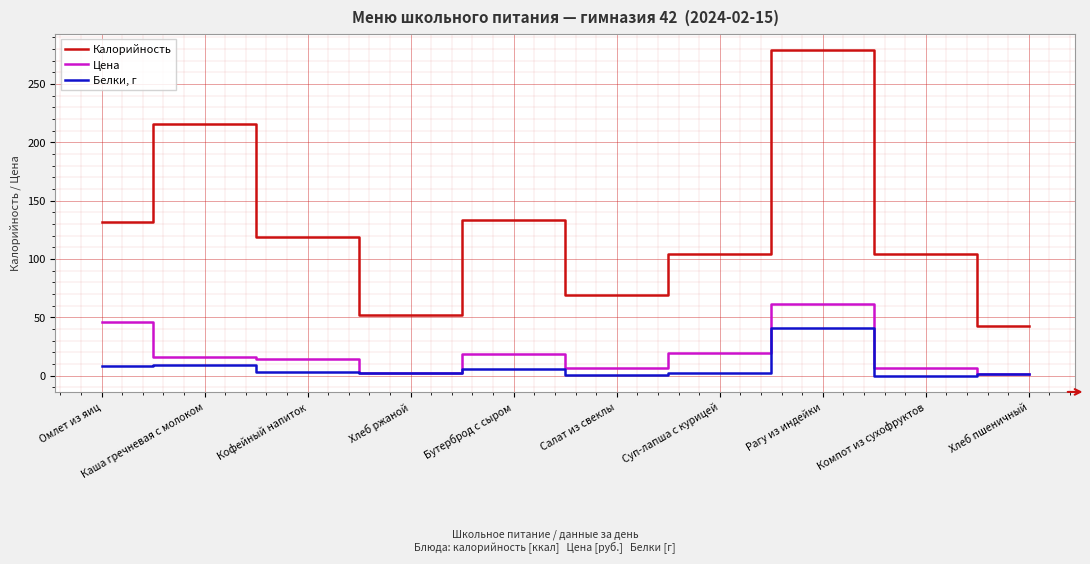

At how many categories does at least one series exceed 99?

7